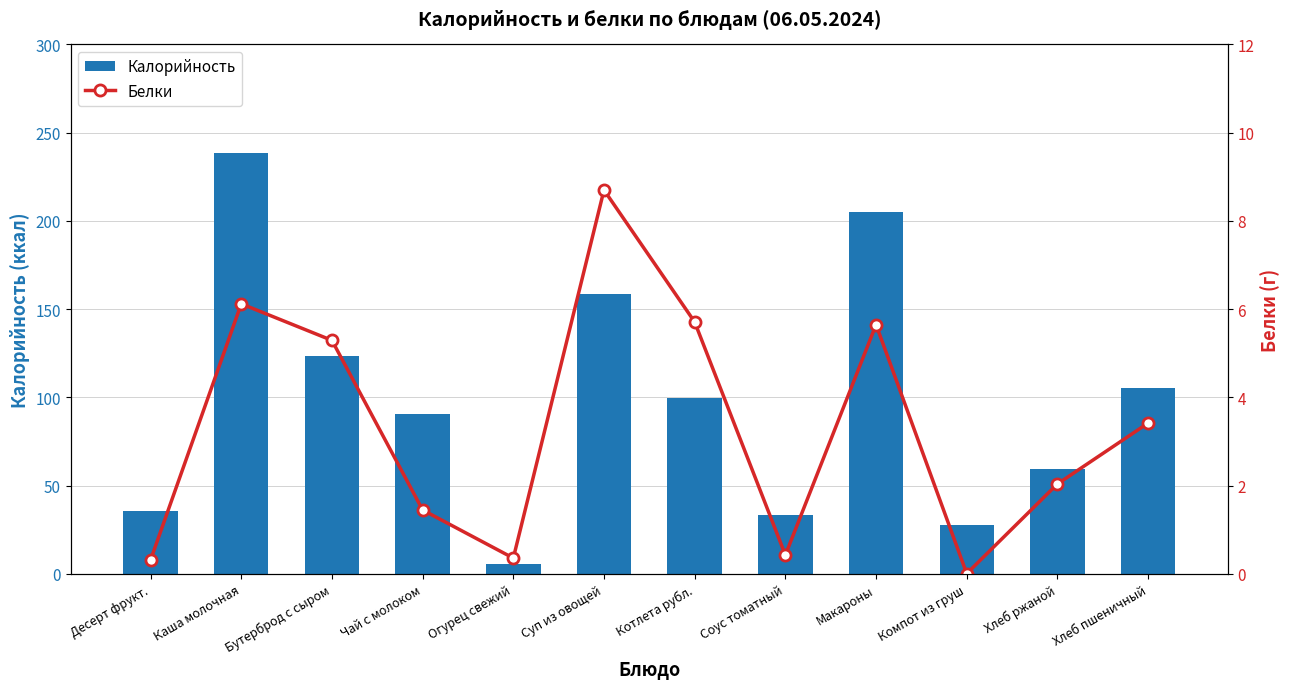

At Чай с молоком, list the series in order from largest to smallest.

Калорийность, Белки